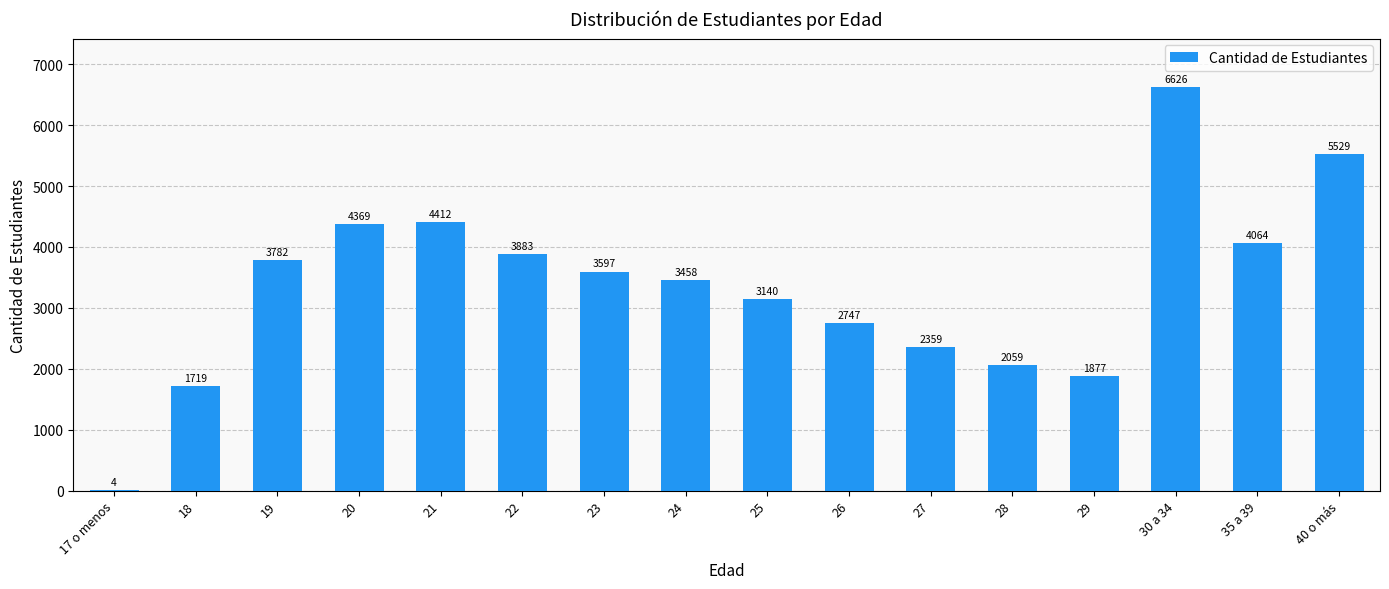

The chart shows a value of 2059 at 28. True or false?

True